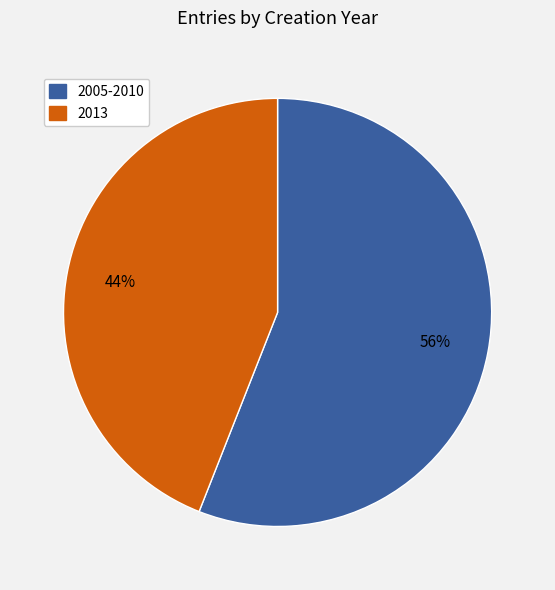

To the nearest percent, what is the difference between the largest and smallest slice percentages?

12%